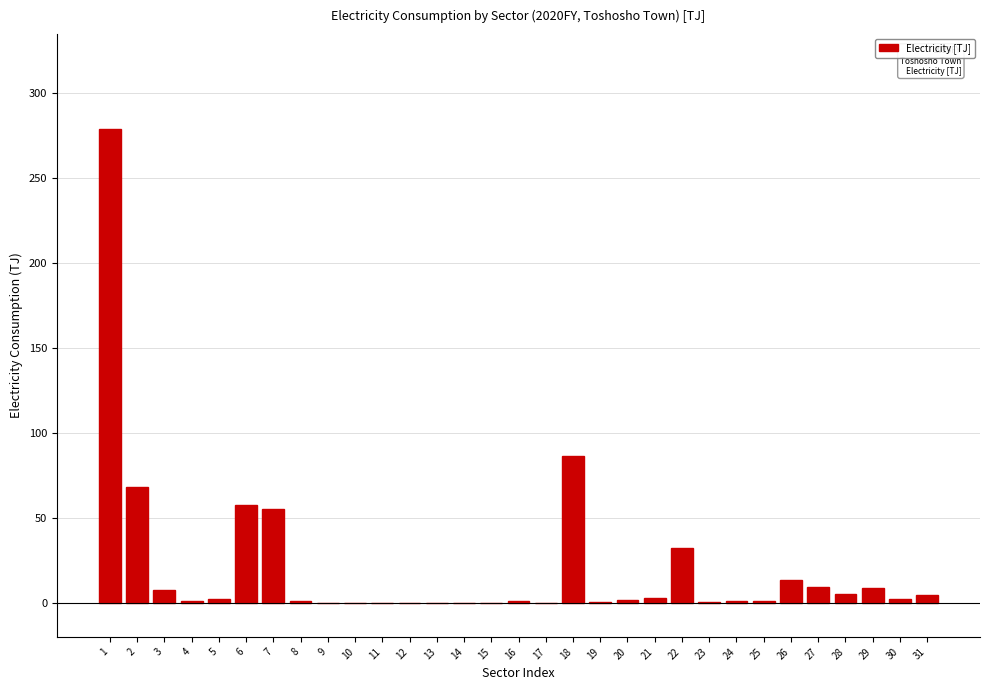

The chart shows a value of 5.1 at 28. True or false?

True